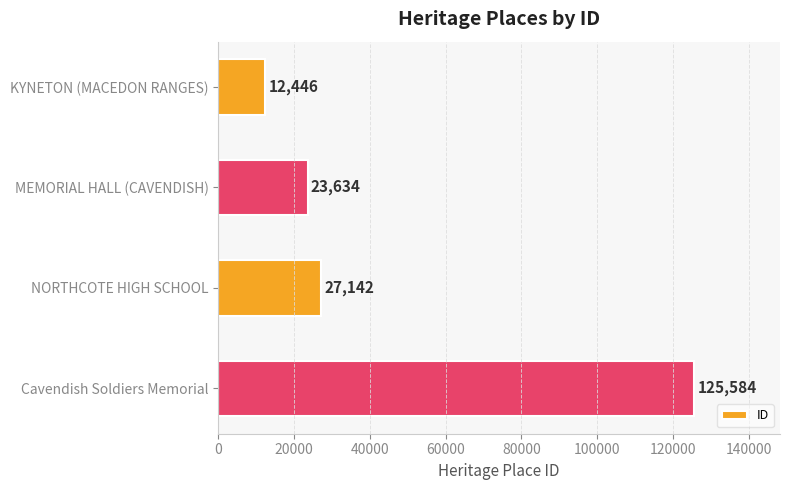

What is the average value?

47202